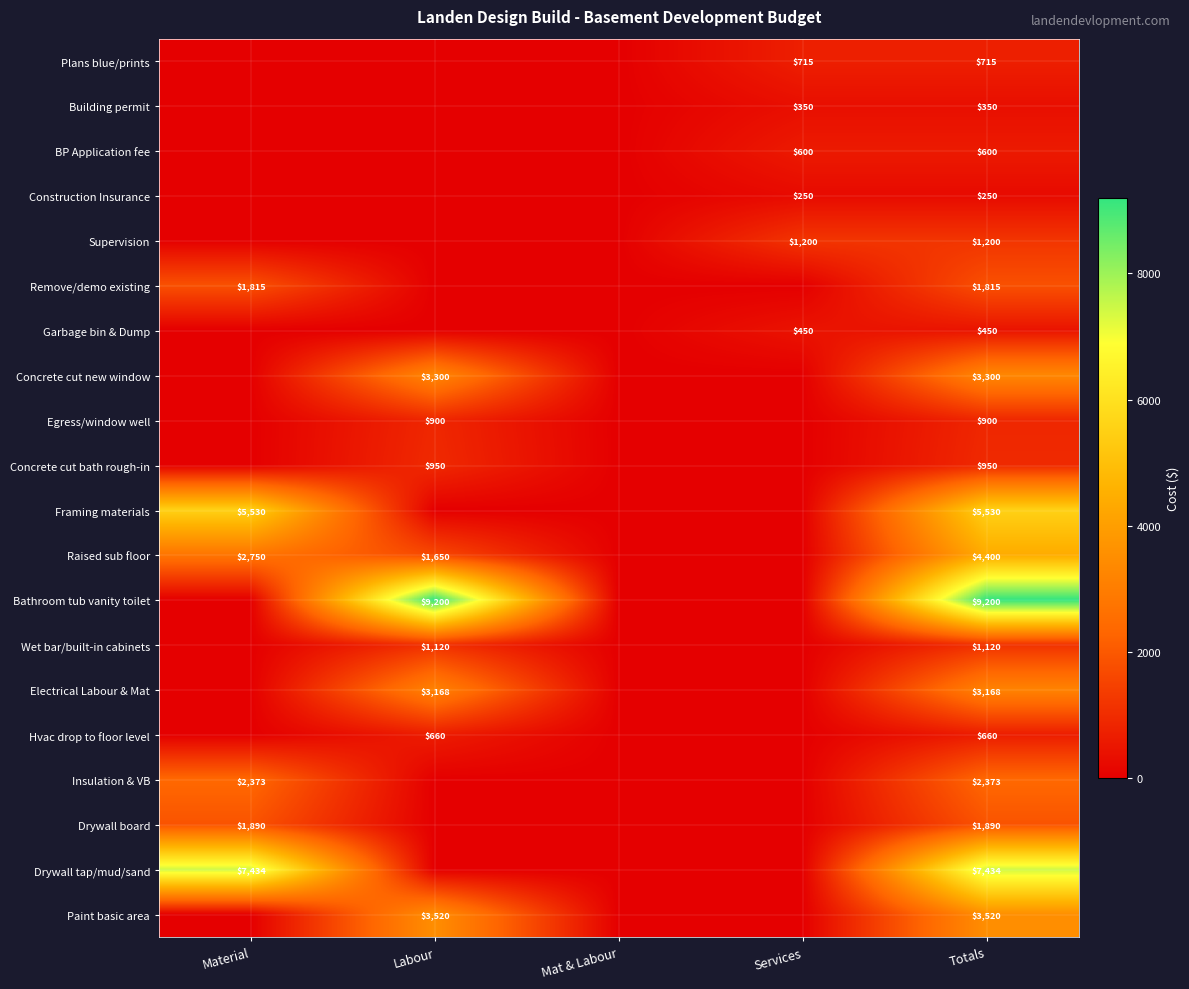

At which category does the chart reach its minimum across all series?

Material